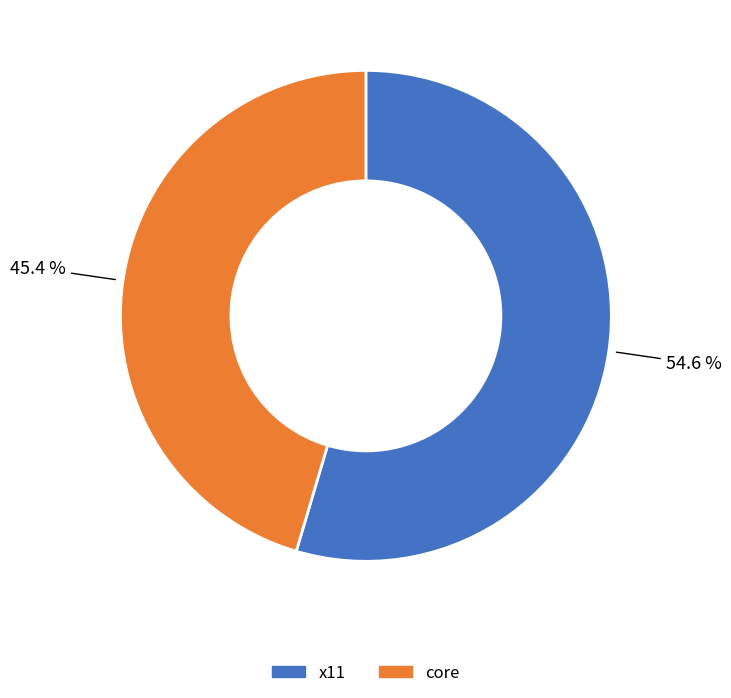

Which category has the biggest portion of the pie?

x11